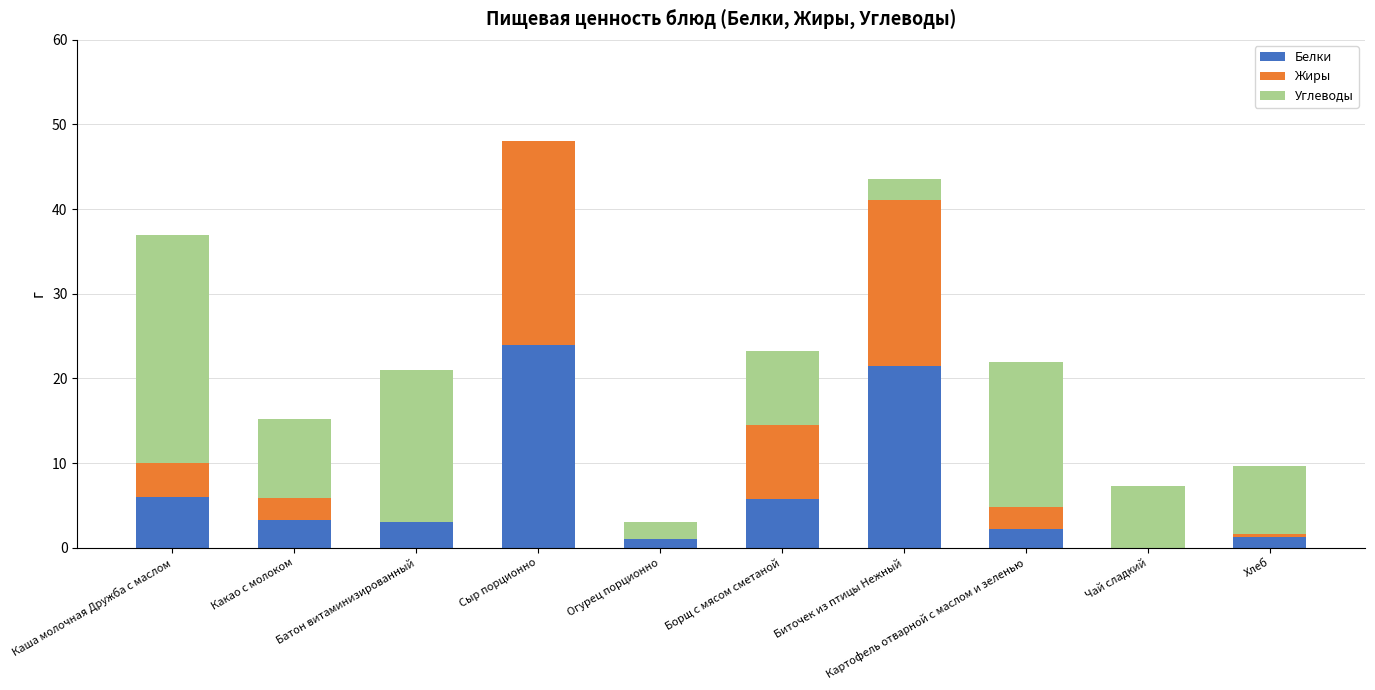

The value of Белки at Борщ с мясом сметаной is 3.7. True or false?

False